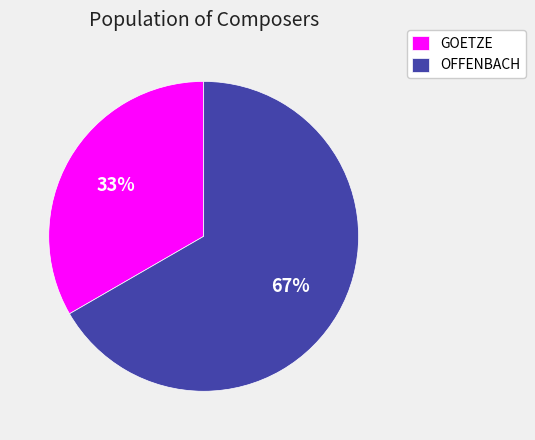

Rank the categories by value from lowest to highest.

GOETZE, OFFENBACH